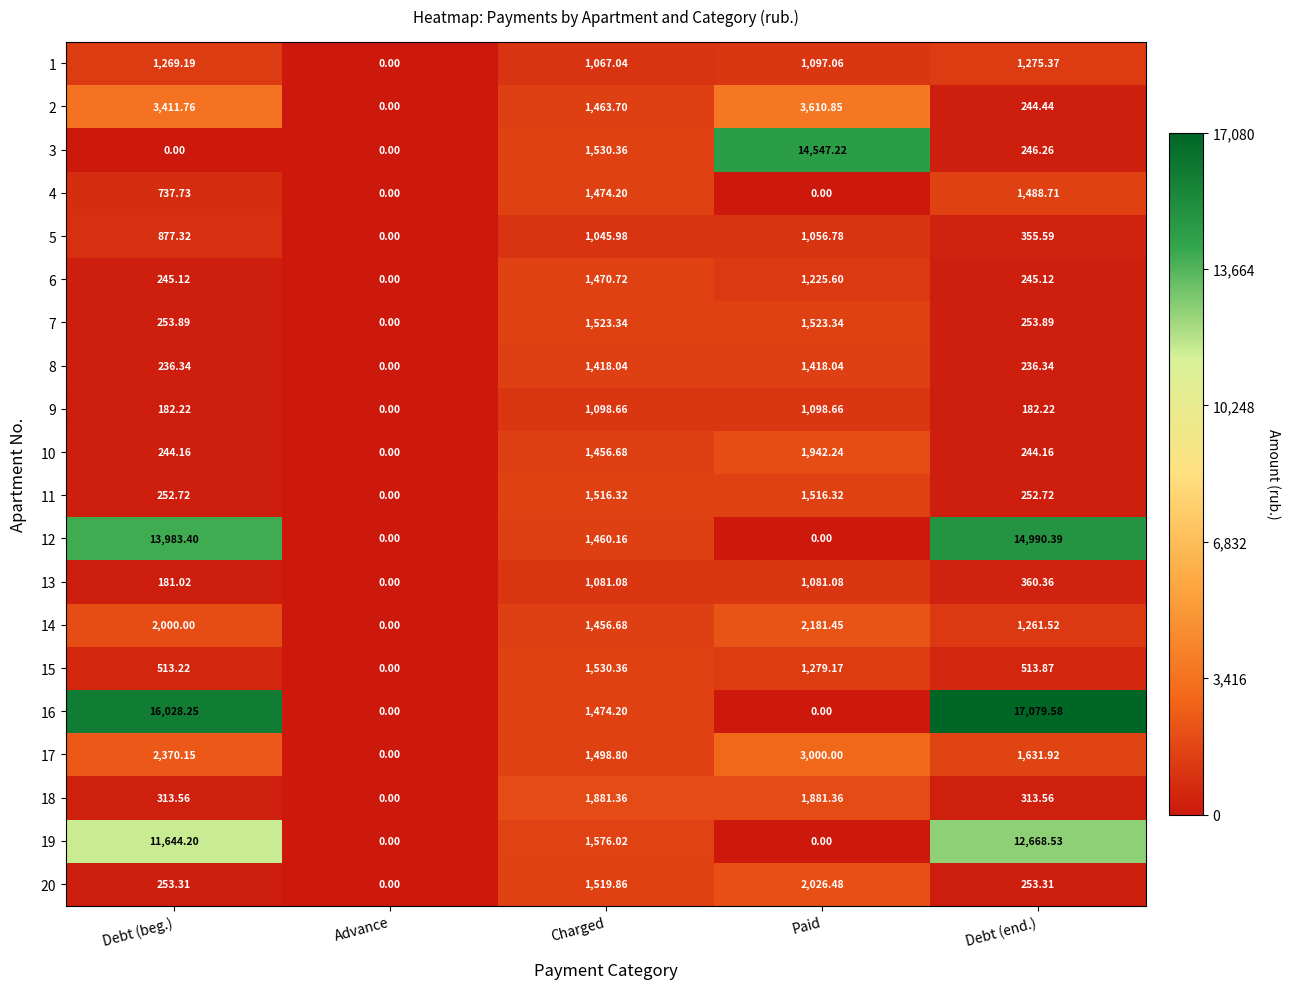

Which category has the lowest value in the 6 series?

Advance